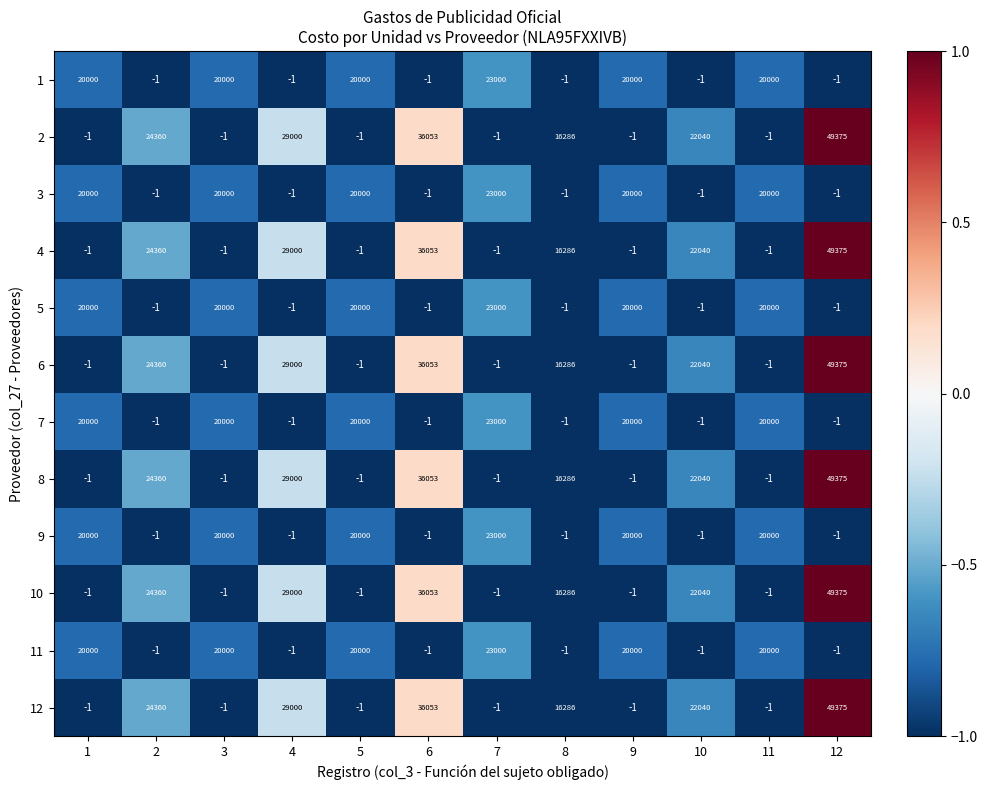

The 4 series shows 15155 at 10. True or false?

False